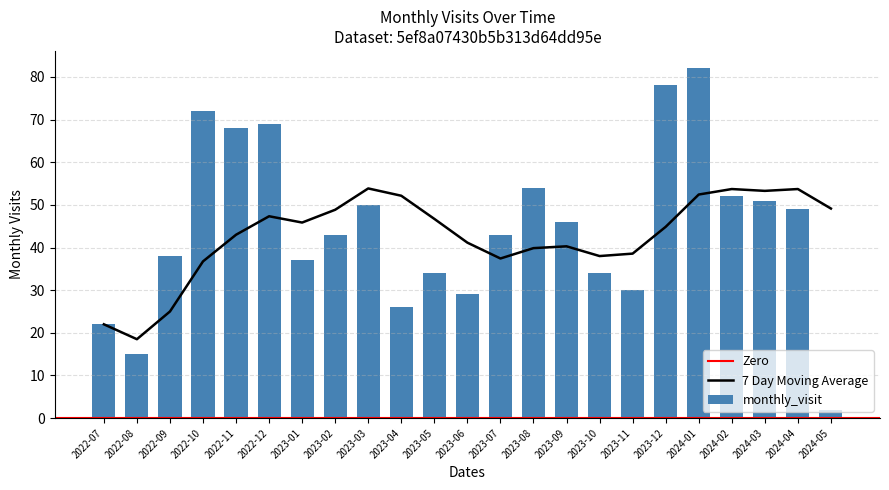

What is the minimum value shown in the chart?

2